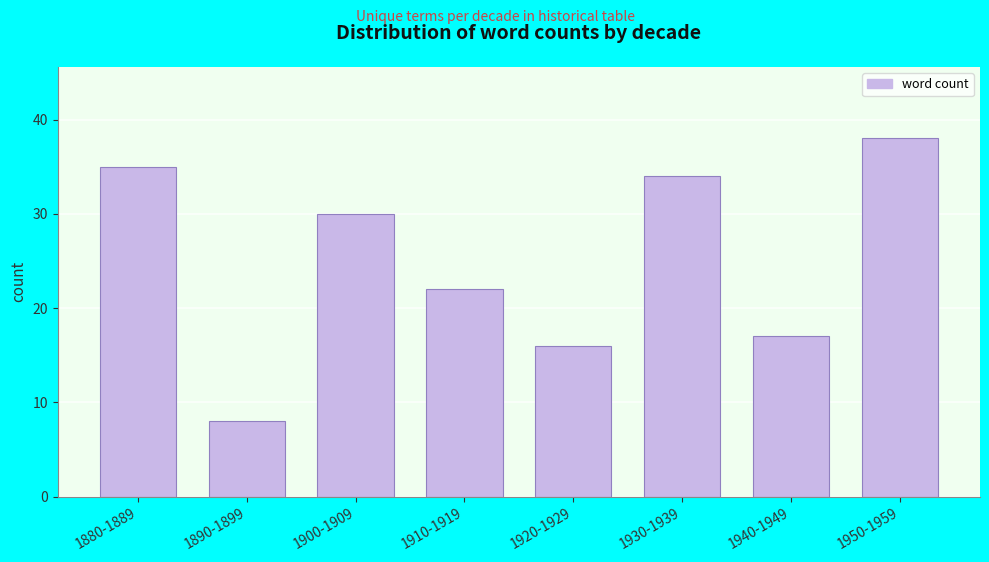

Reading left to right, list all the values displayed in this chart.

1880-1889=35	1890-1899=8	1900-1909=30	1910-1919=22	1920-1929=16	1930-1939=34	1940-1949=17	1950-1959=38